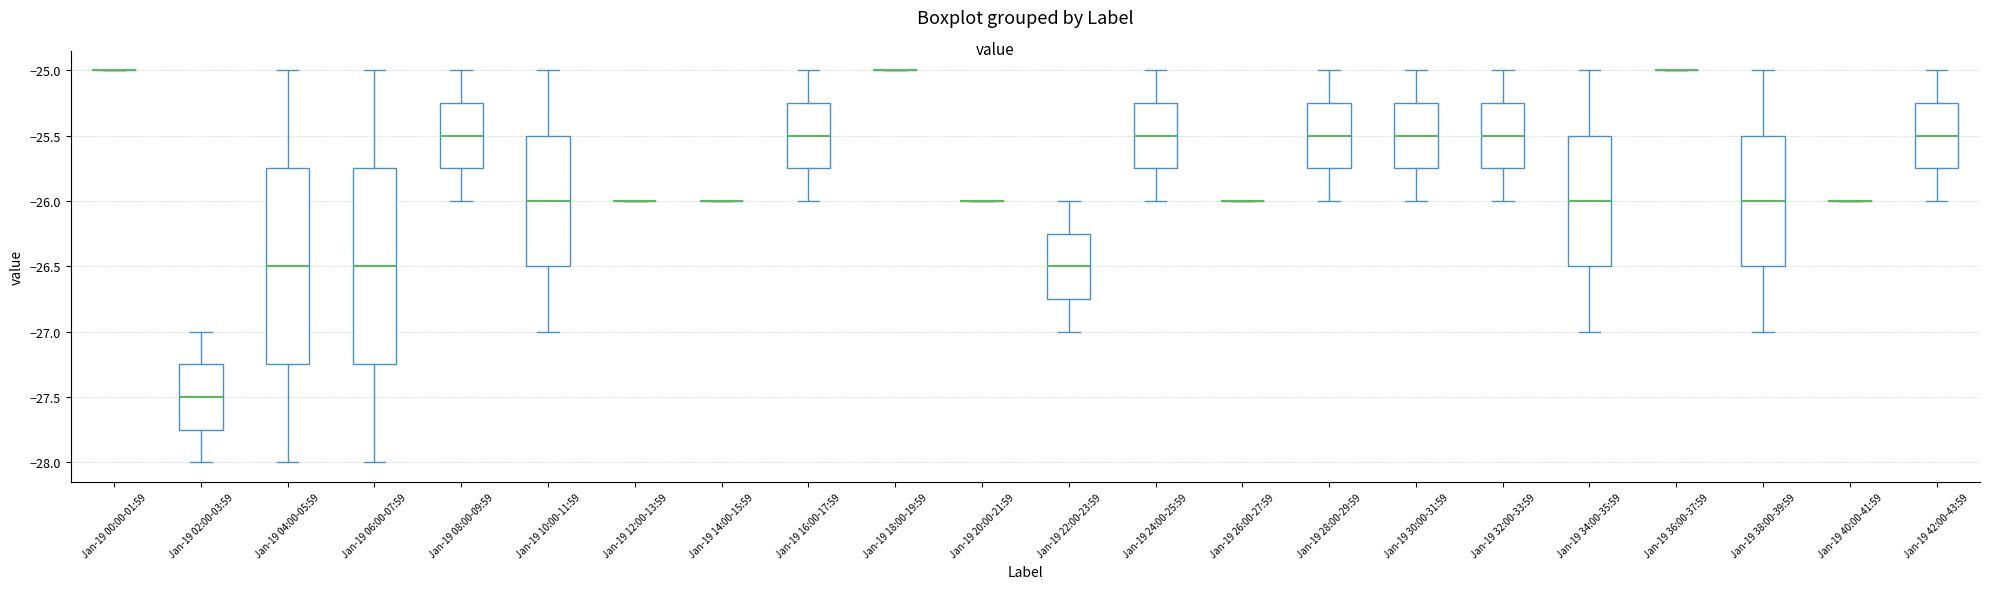

Reading left to right, read every box against the y-axis: the position of its median line, the range the box covers, and the ends of its whiskers. The values are not printed on the chart, so give them approximately, as read against the axis.

Jan-19 00:00-01:59: box collapsed to a line at -25.00, whiskers -25.00 to -25.00
Jan-19 02:00-03:59: median -27.50, box -27.75 to -27.25, whiskers -28.00 to -27.00
Jan-19 04:00-05:59: median -26.50, box -27.25 to -25.75, whiskers -28.00 to -25.00
Jan-19 06:00-07:59: median -26.50, box -27.25 to -25.75, whiskers -28.00 to -25.00
Jan-19 08:00-09:59: median -25.50, box -25.75 to -25.25, whiskers -26.00 to -25.00
Jan-19 10:00-11:59: median -26.00, box -26.50 to -25.50, whiskers -27.00 to -25.00
Jan-19 12:00-13:59: box collapsed to a line at -26.00, whiskers -26.00 to -26.00
Jan-19 14:00-15:59: box collapsed to a line at -26.00, whiskers -26.00 to -26.00
Jan-19 16:00-17:59: median -25.50, box -25.75 to -25.25, whiskers -26.00 to -25.00
Jan-19 18:00-19:59: box collapsed to a line at -25.00, whiskers -25.00 to -25.00
Jan-19 20:00-21:59: box collapsed to a line at -26.00, whiskers -26.00 to -26.00
Jan-19 22:00-23:59: median -26.50, box -26.75 to -26.25, whiskers -27.00 to -26.00
Jan-19 24:00-25:59: median -25.50, box -25.75 to -25.25, whiskers -26.00 to -25.00
Jan-19 26:00-27:59: box collapsed to a line at -26.00, whiskers -26.00 to -26.00
Jan-19 28:00-29:59: median -25.50, box -25.75 to -25.25, whiskers -26.00 to -25.00
Jan-19 30:00-31:59: median -25.50, box -25.75 to -25.25, whiskers -26.00 to -25.00
Jan-19 32:00-33:59: median -25.50, box -25.75 to -25.25, whiskers -26.00 to -25.00
Jan-19 34:00-35:59: median -26.00, box -26.50 to -25.50, whiskers -27.00 to -25.00
Jan-19 36:00-37:59: box collapsed to a line at -25.00, whiskers -25.00 to -25.00
Jan-19 38:00-39:59: median -26.00, box -26.50 to -25.50, whiskers -27.00 to -25.00
Jan-19 40:00-41:59: box collapsed to a line at -26.00, whiskers -26.00 to -26.00
Jan-19 42:00-43:59: median -25.50, box -25.75 to -25.25, whiskers -26.00 to -25.00